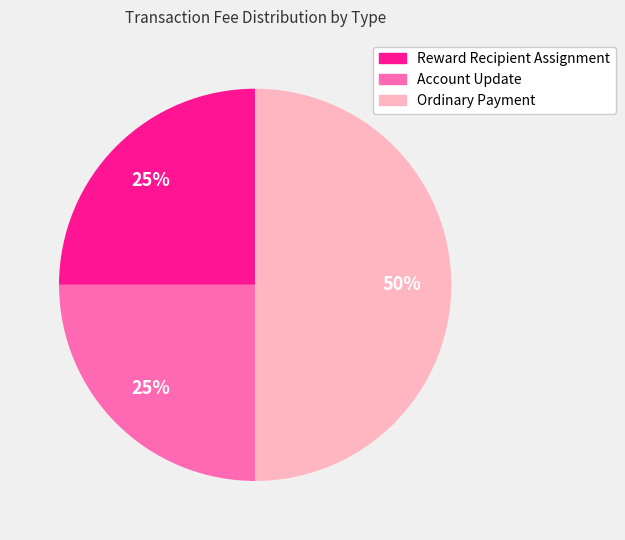

Combined, do Account Update and Ordinary Payment account for over 50%?

Yes